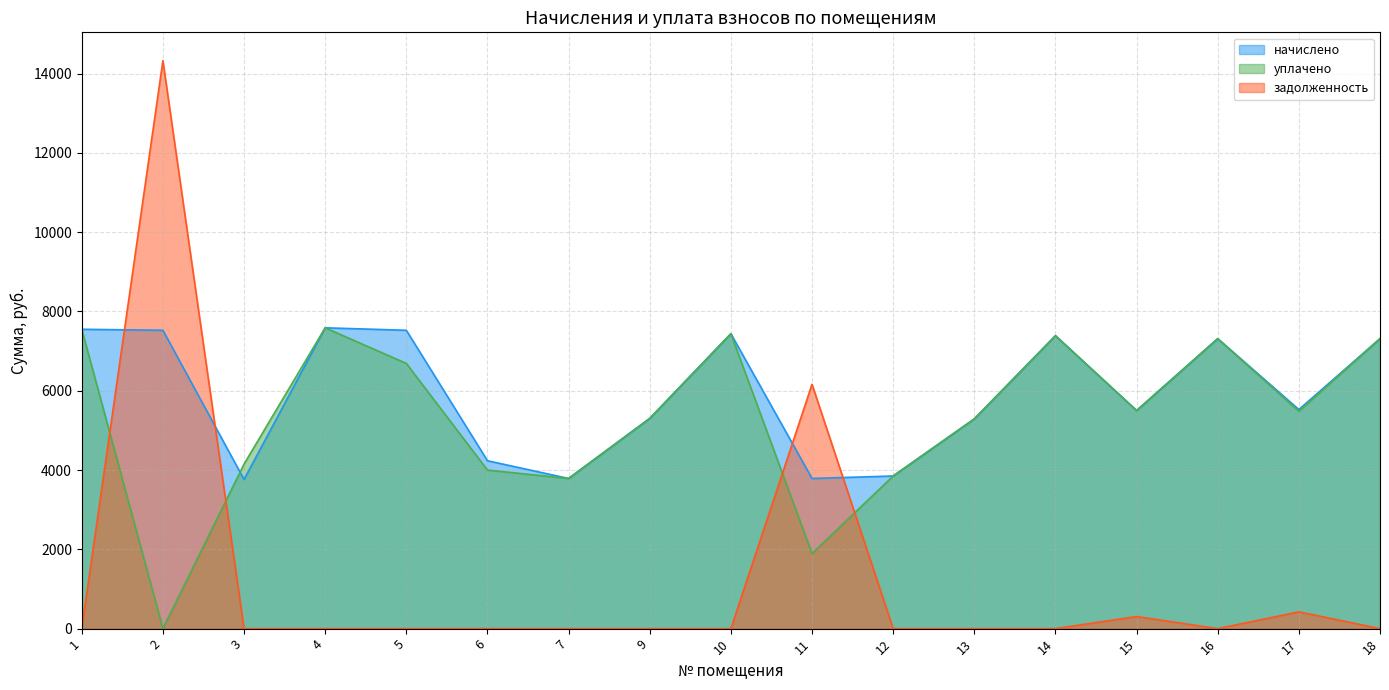

Reading right to left, transcribe all the data shown in this chart.

начислено: 18=7315.4	17=5526.9	16=7315.4	15=5502.1	14=7389.9	13=5290.9	12=3850.2	11=3788.1	10=7439.7	9=5303.3	7=3788.1	6=4235.2	5=7526.5	4=7588.6	3=3763.3	2=7526.5	1=7551.4
уплачено: 18=7315.4	17=5482.4	16=7315.4	15=5502.1	14=7389.9	13=5290.9	12=3850.2	11=1894.0	10=7439.7	9=5303.3	7=3788.1	6=3999.9	5=6690.2	4=7588.6	3=4151.1	2=0.0	1=7551.4
задолженность: 18=0.0	17=423.0	16=0.0	15=305.7	14=0.0	13=0.0	12=0.0	11=6162.5	10=0.0	9=0.0	7=0.0	6=0.0	5=0.0	4=0.0	3=0.0	2=14325.8	1=0.0